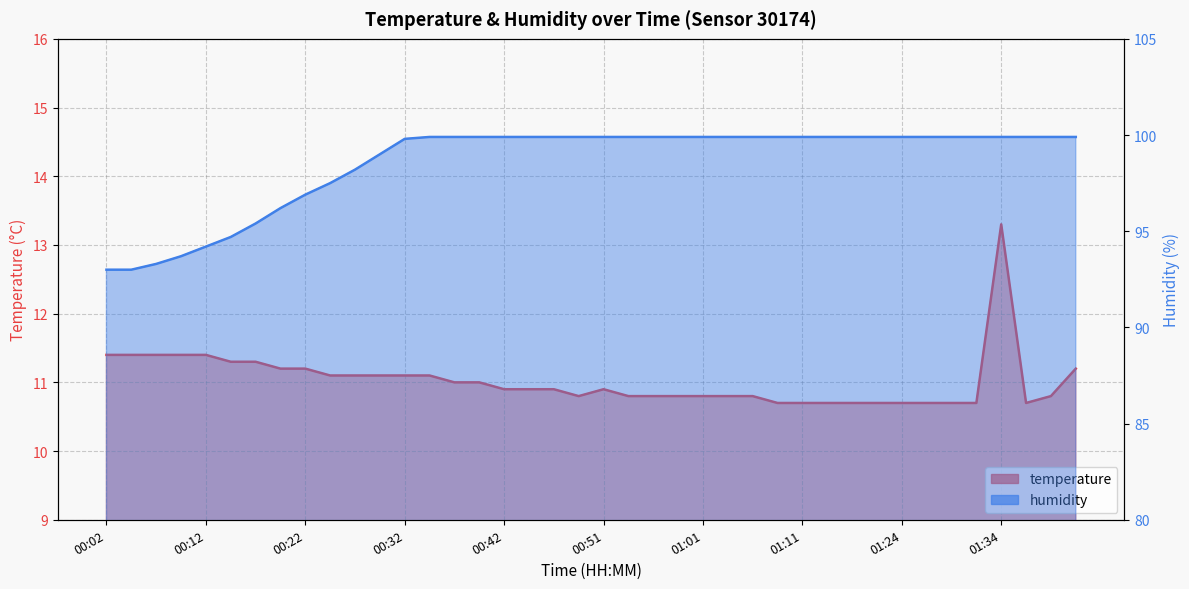

What is the label of the 16th point from the left?

00:39